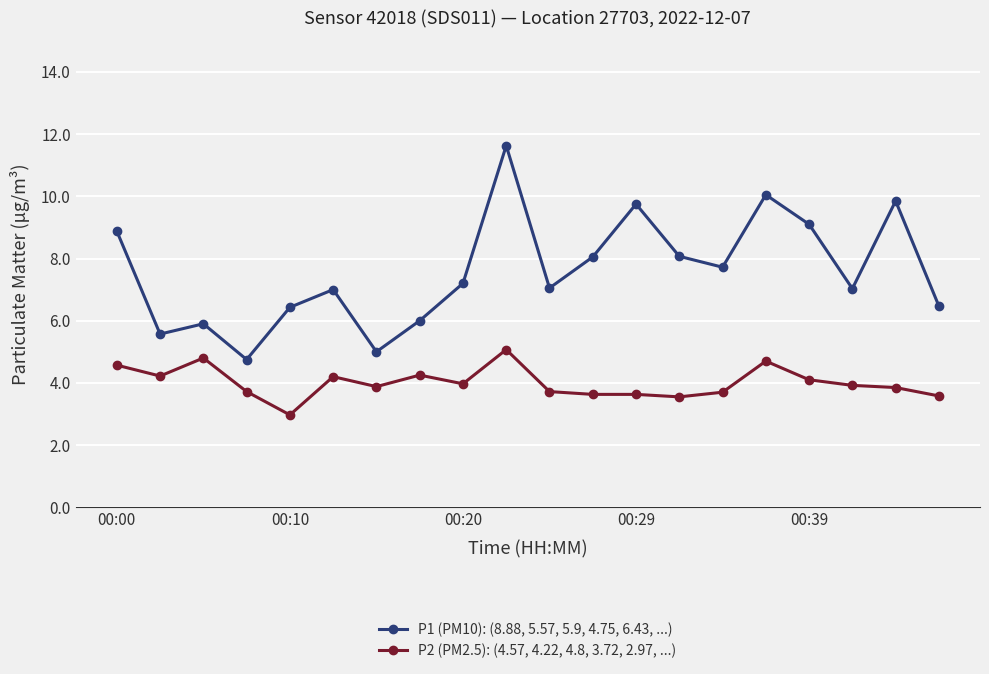

True or false: P1 (PM10): (8.88, 5.57, 5.9, 4.75, 6.43, ...) has more than 1 points higher than both neighbors.

True